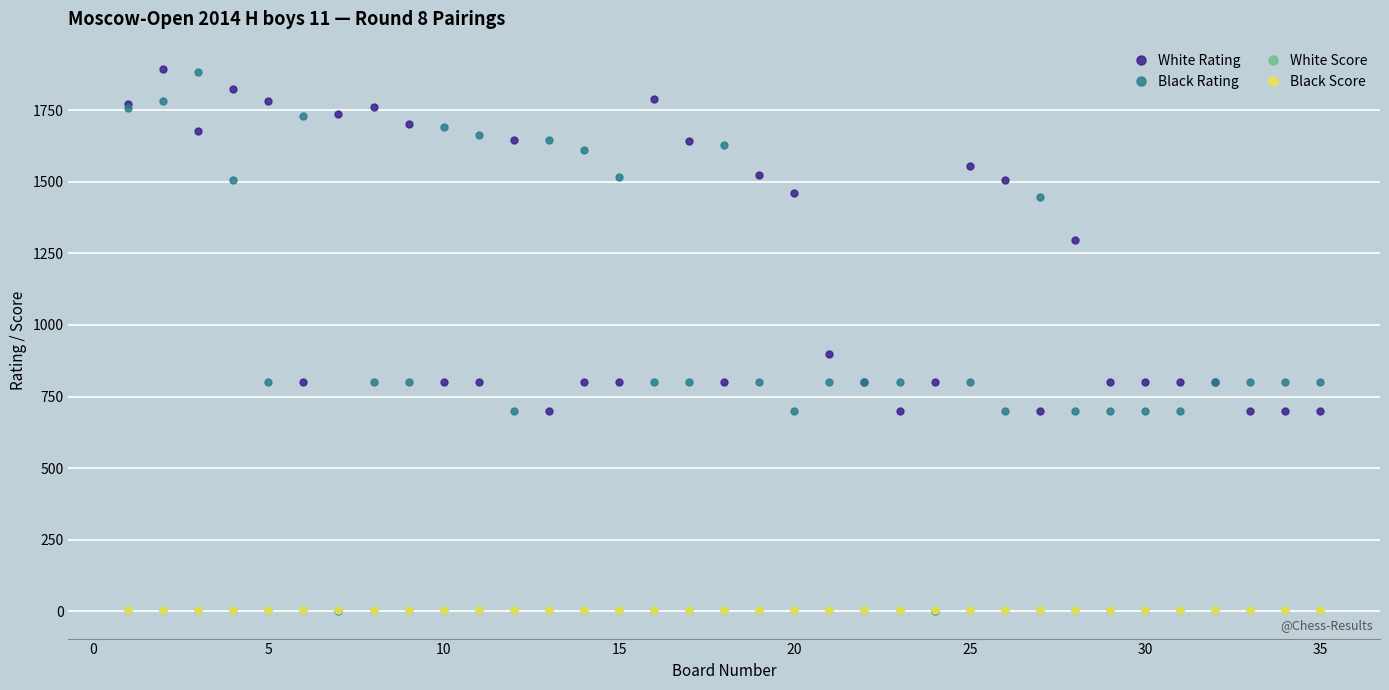

What is the value of the Black Rating point at the 21st from the left?

800.0